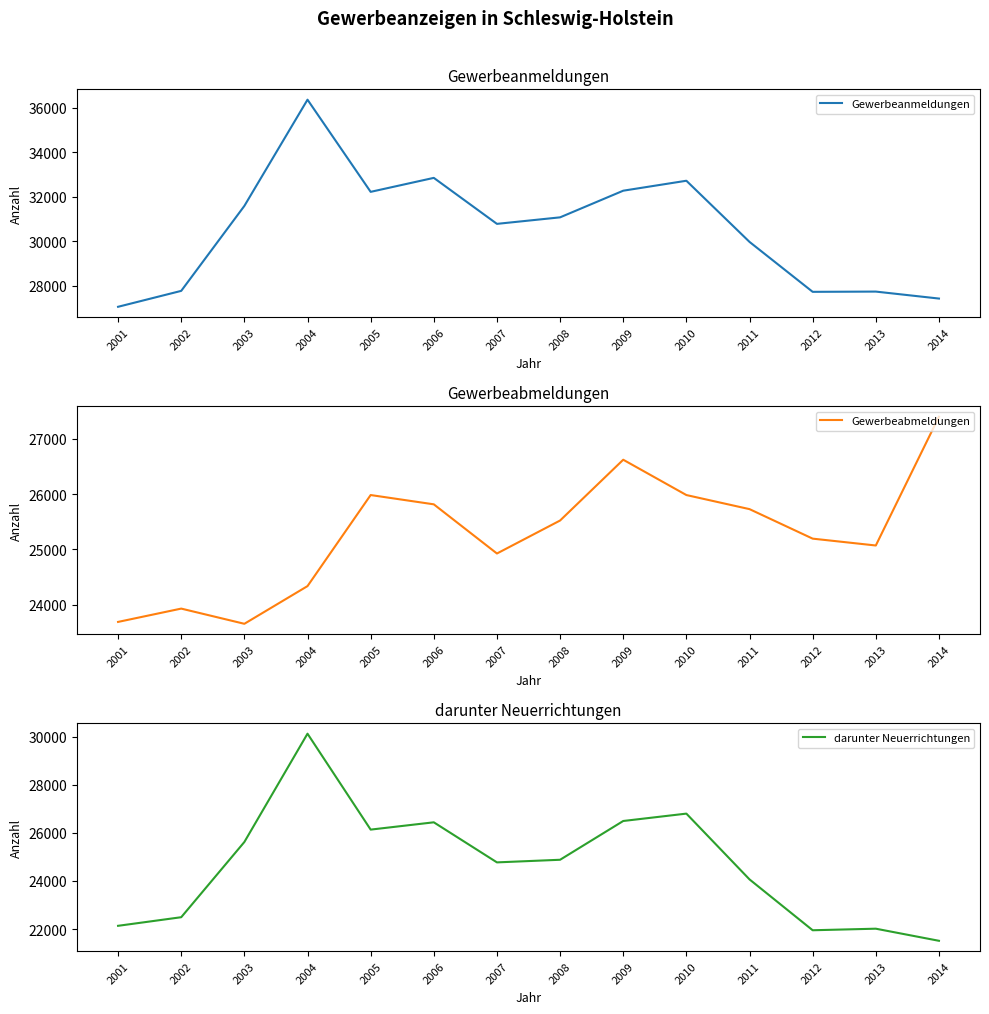

How many interior local peaks does the Gewerbeanmeldungen series have?

4